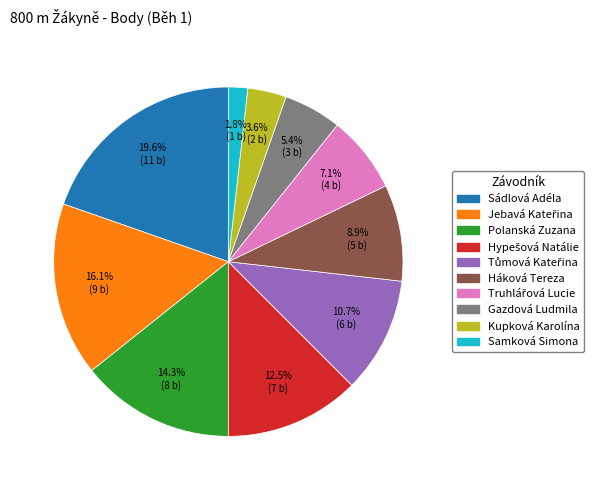

What is the smallest slice in the pie chart?

Samková Simona